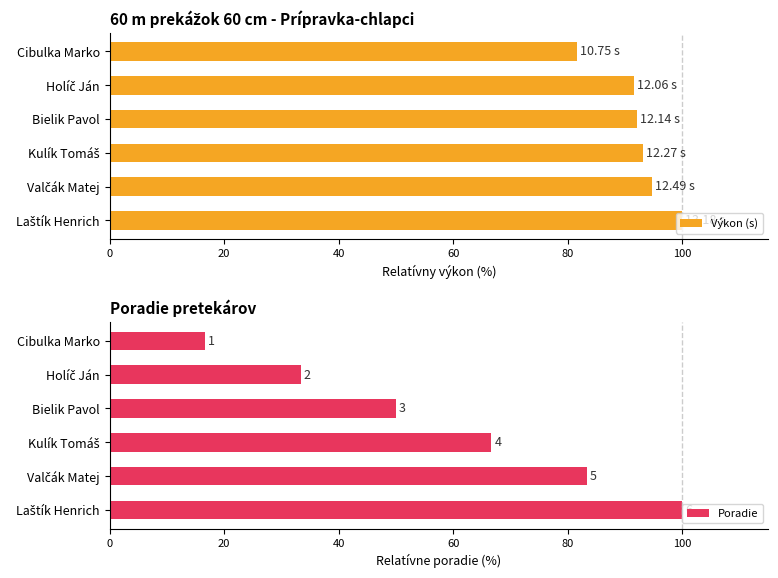

Reading right to left, list all the values displayed in this chart.

Výkon (s): 100.0	94.8	93.1	92.1	91.5	81.6
Poradie: 100.0	83.3	66.7	50.0	33.3	16.7